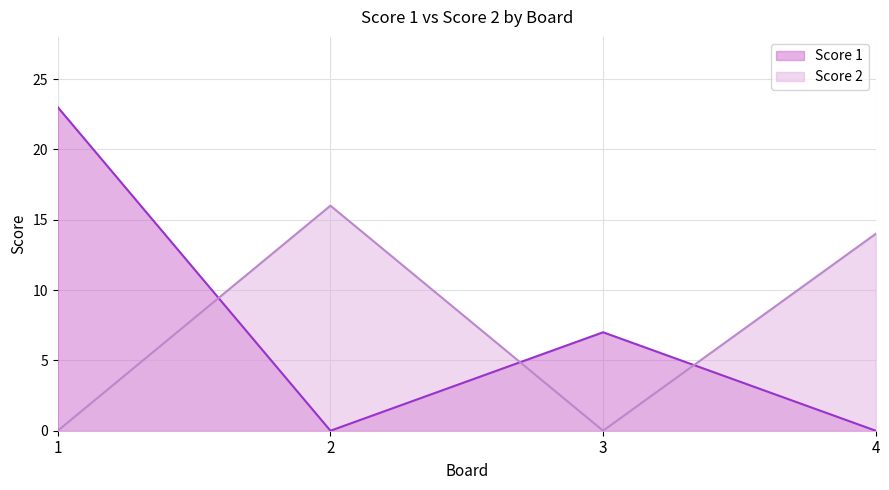

Is the value of Score 2 at 3 greater than the value of Score 1 at 4?

No